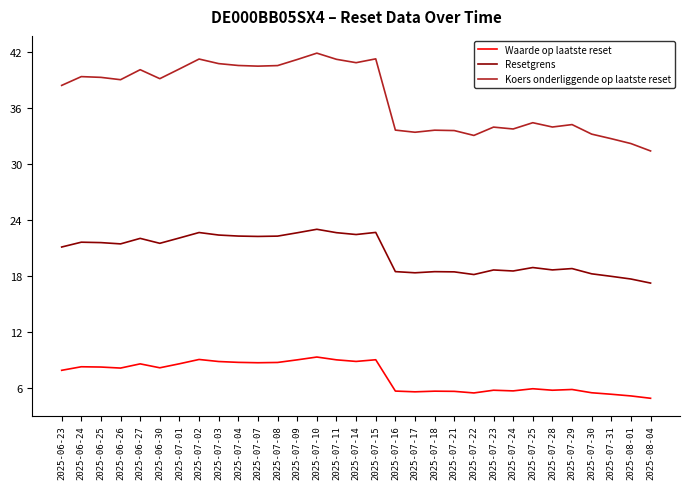

What position from the right is 2025-07-30?

4